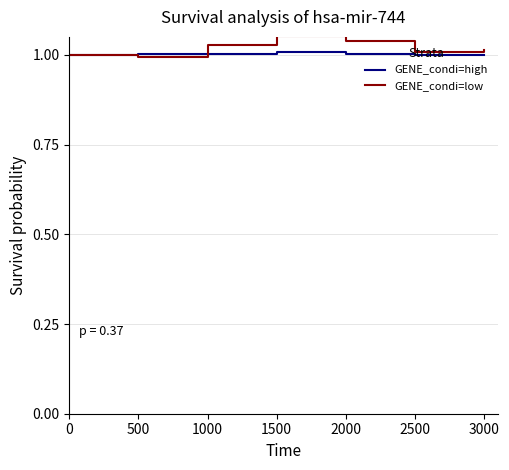

How many categories are shown in the chart?

7